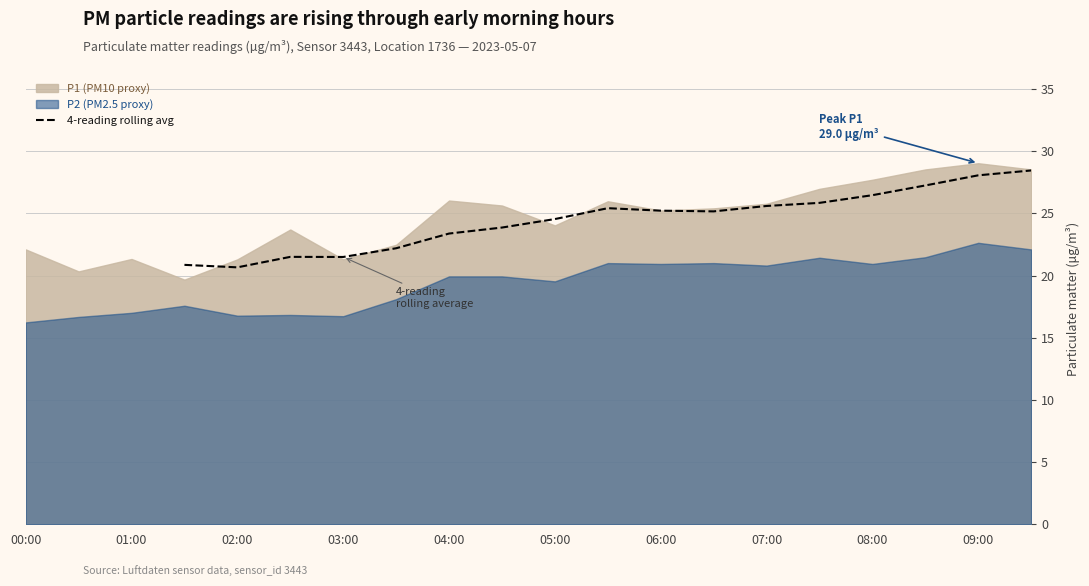

Reading right to left, extract all data points from this chart.

28.4	28.1	27.2	26.5	25.8	25.6	25.2	25.2	25.4	24.5	23.9	23.4	22.2	21.5	21.5	20.7	20.9